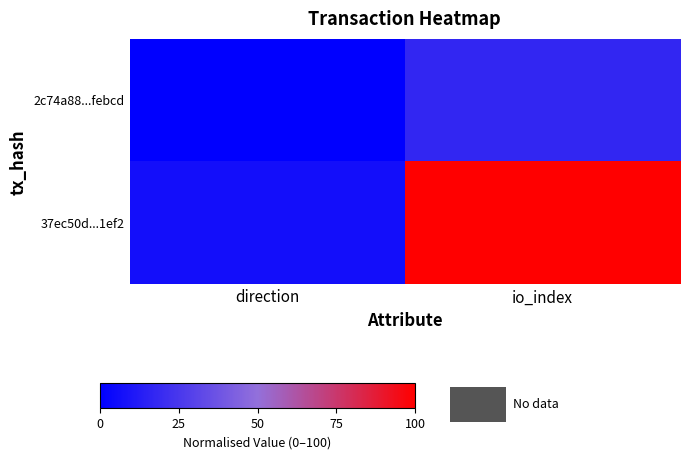

Reading right to left, extract all data points from this chart.

2c74a88...febcd: io_index=17.2	direction=0.0
37ec50d...1ef2: io_index=100.0	direction=6.9